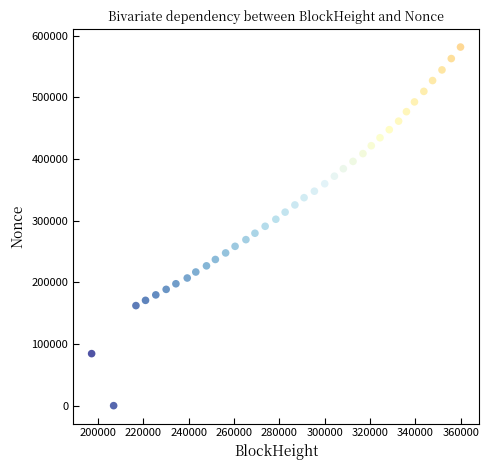

What is the range of X values (max minus min)?

162677